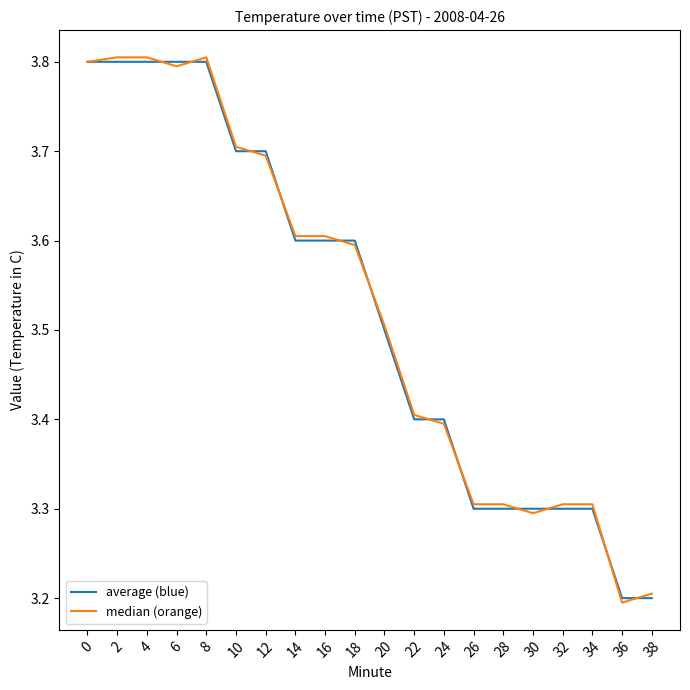

Which series has the widest spread of values?

median (orange)